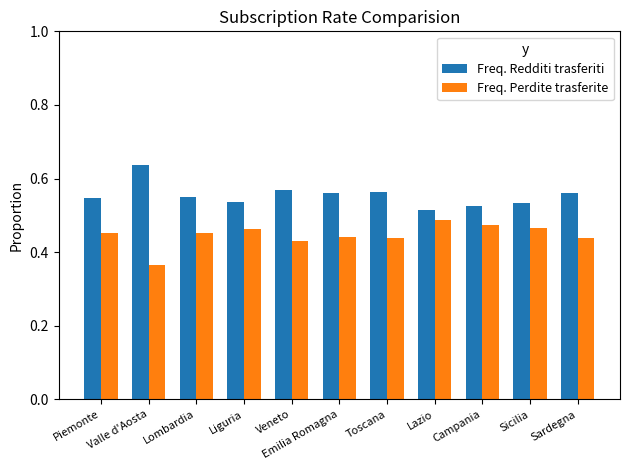

What is the sum of all Freq. Redditi trasferiti values?

6.1